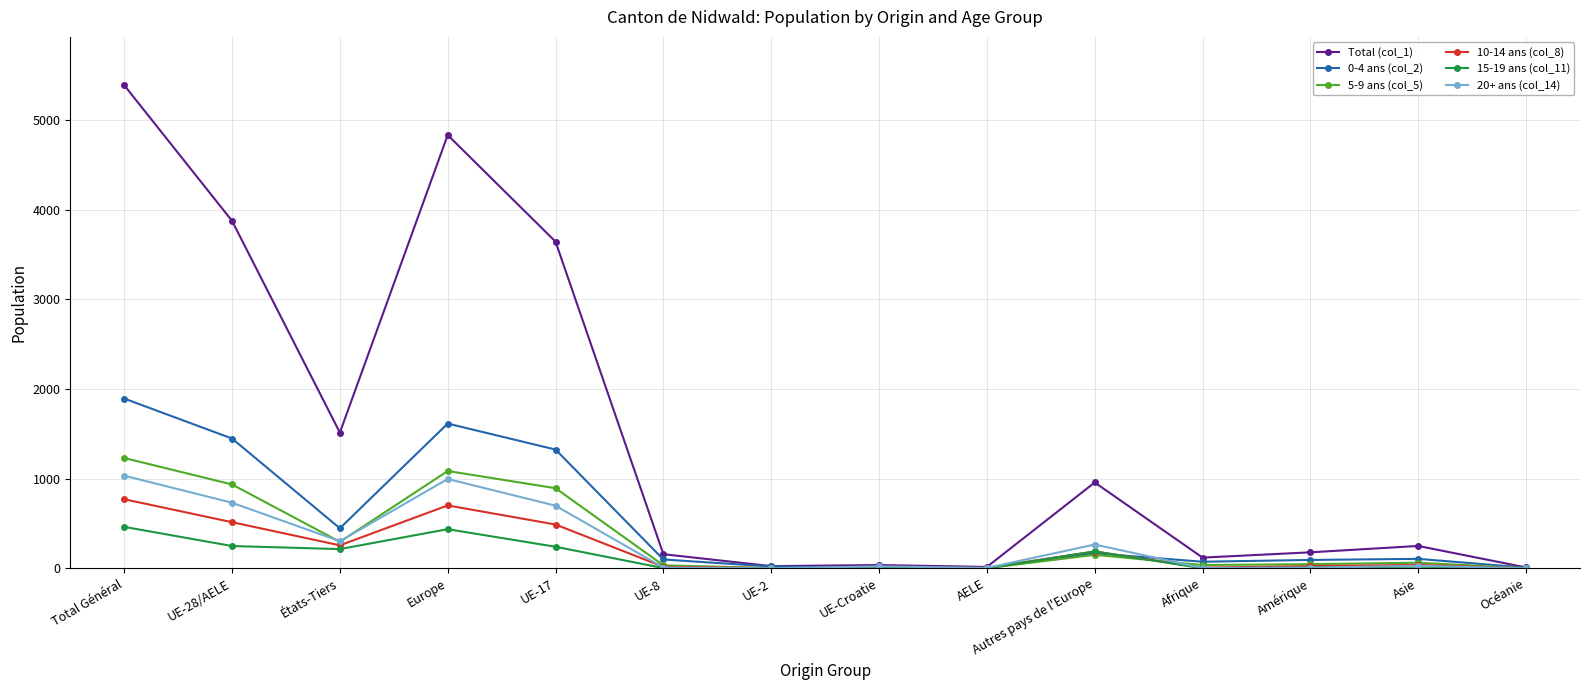

True or false: 20+ ans (col_14) and 5-9 ans (col_5) intersect in this chart.

True